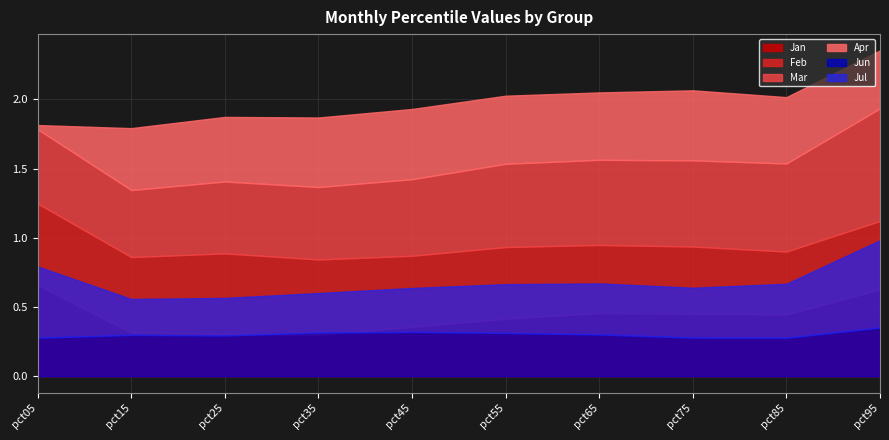

Reading left to right, extract all data points from this chart.

Jan: pct05=0.7	pct15=0.3	pct25=0.3	pct35=0.3	pct45=0.4	pct55=0.4	pct65=0.5	pct75=0.5	pct85=0.4	pct95=0.6
Feb: pct05=0.6	pct15=0.5	pct25=0.6	pct35=0.5	pct45=0.5	pct55=0.5	pct65=0.5	pct75=0.5	pct85=0.5	pct95=0.5
Mar: pct05=0.5	pct15=0.5	pct25=0.5	pct35=0.5	pct45=0.6	pct55=0.6	pct65=0.6	pct75=0.6	pct85=0.6	pct95=0.8
Apr: pct05=0.0	pct15=0.4	pct25=0.5	pct35=0.5	pct45=0.5	pct55=0.5	pct65=0.5	pct75=0.5	pct85=0.5	pct95=0.4
Jun: pct05=0.3	pct15=0.3	pct25=0.3	pct35=0.3	pct45=0.3	pct55=0.3	pct65=0.3	pct75=0.3	pct85=0.3	pct95=0.4
Jul: pct05=0.5	pct15=0.3	pct25=0.3	pct35=0.3	pct45=0.3	pct55=0.4	pct65=0.4	pct75=0.4	pct85=0.4	pct95=0.6